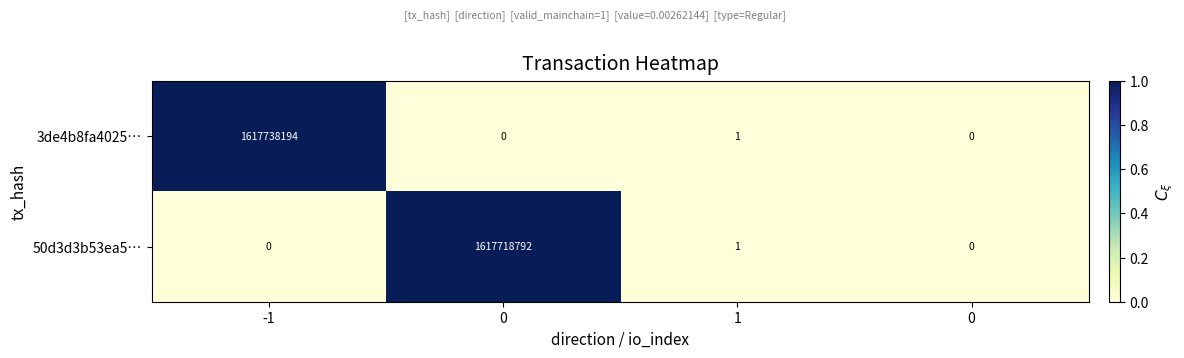

List the series in order of their overall mean, highest first.

3de4b8fa4025…, 50d3d3b53ea5…